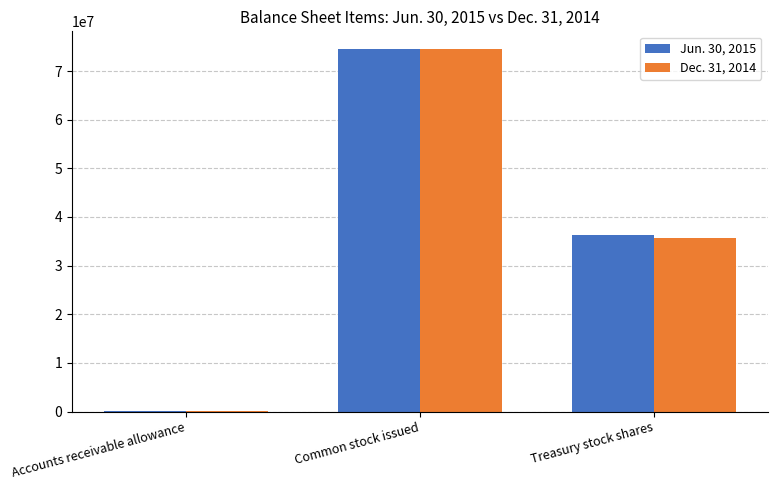

The value of Jun. 30, 2015 at Treasury stock shares is 47329086. True or false?

False